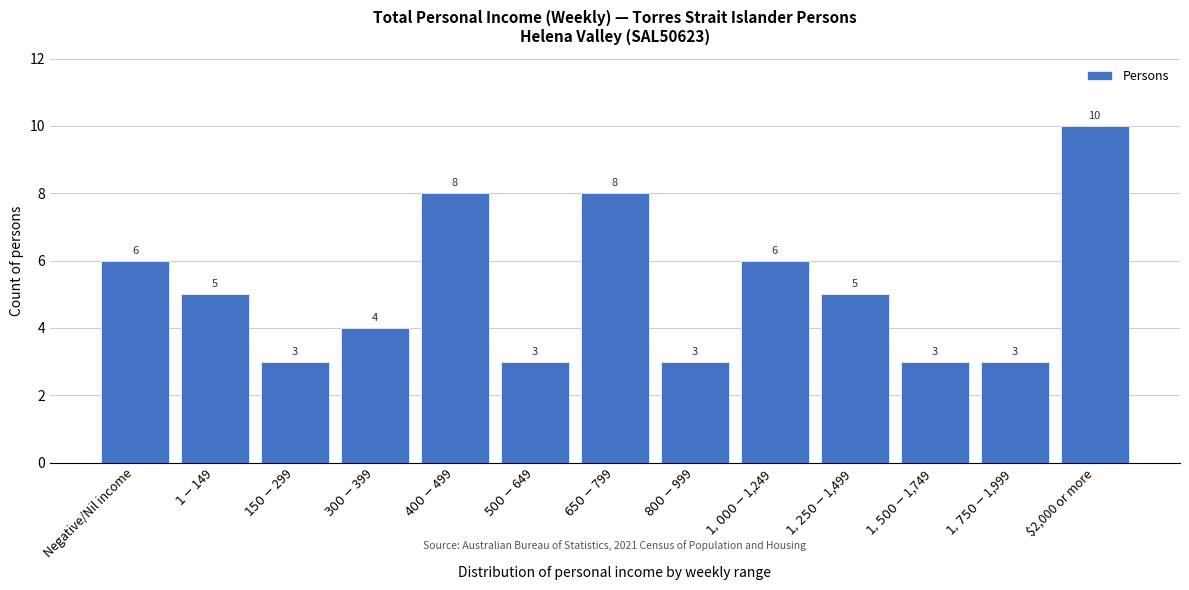

Reading right to left, extract all data points from this chart.

10	3	3	5	6	3	8	3	8	4	3	5	6